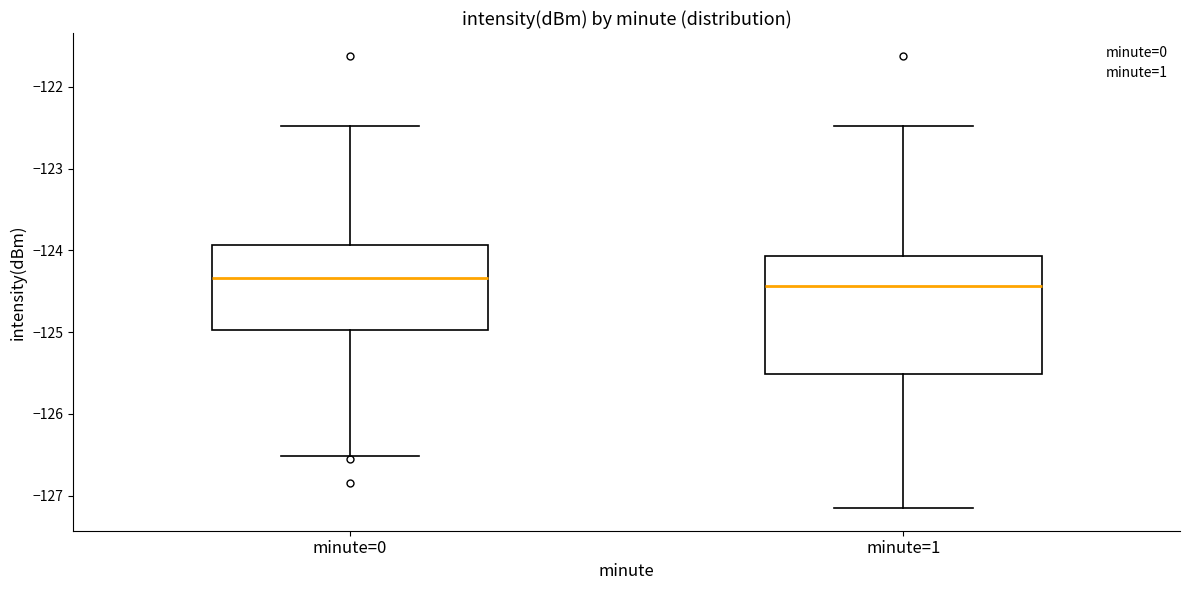

Reading left to right, read every box against the y-axis: the position of its median line, the range the box covers, and the ends of its whiskers. The values are not printed on the chart, so give them approximately, as read against the axis.

minute=0: median -124.3, box -125.0 to -123.9, whiskers -126.5 to -122.5
minute=1: median -124.4, box -125.5 to -124.1, whiskers -127.2 to -122.5